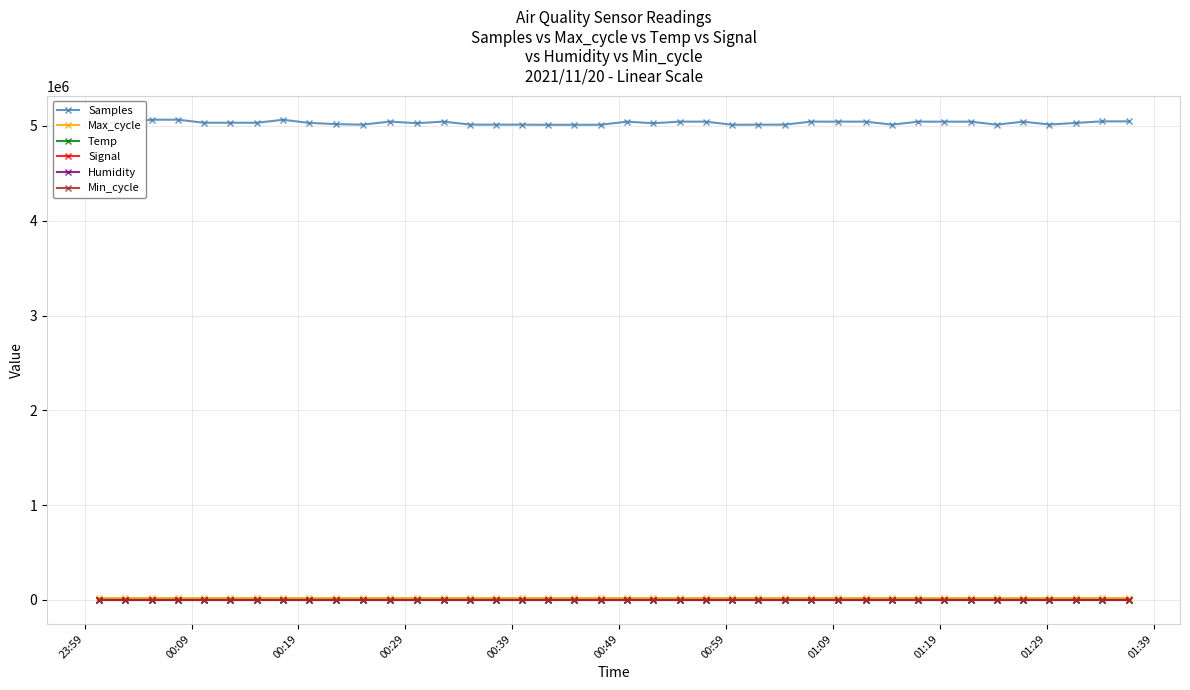

At how many categories does at least one series exceed 1349864?

40